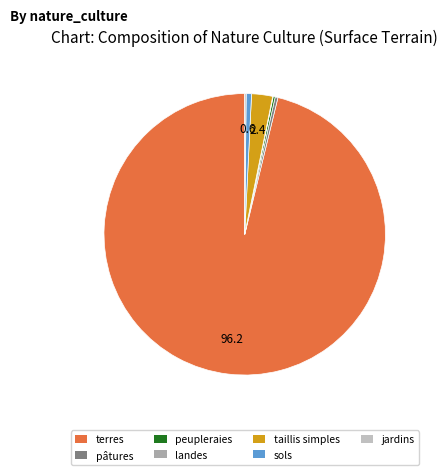

Which has a higher value, taillis simples or sols?

taillis simples